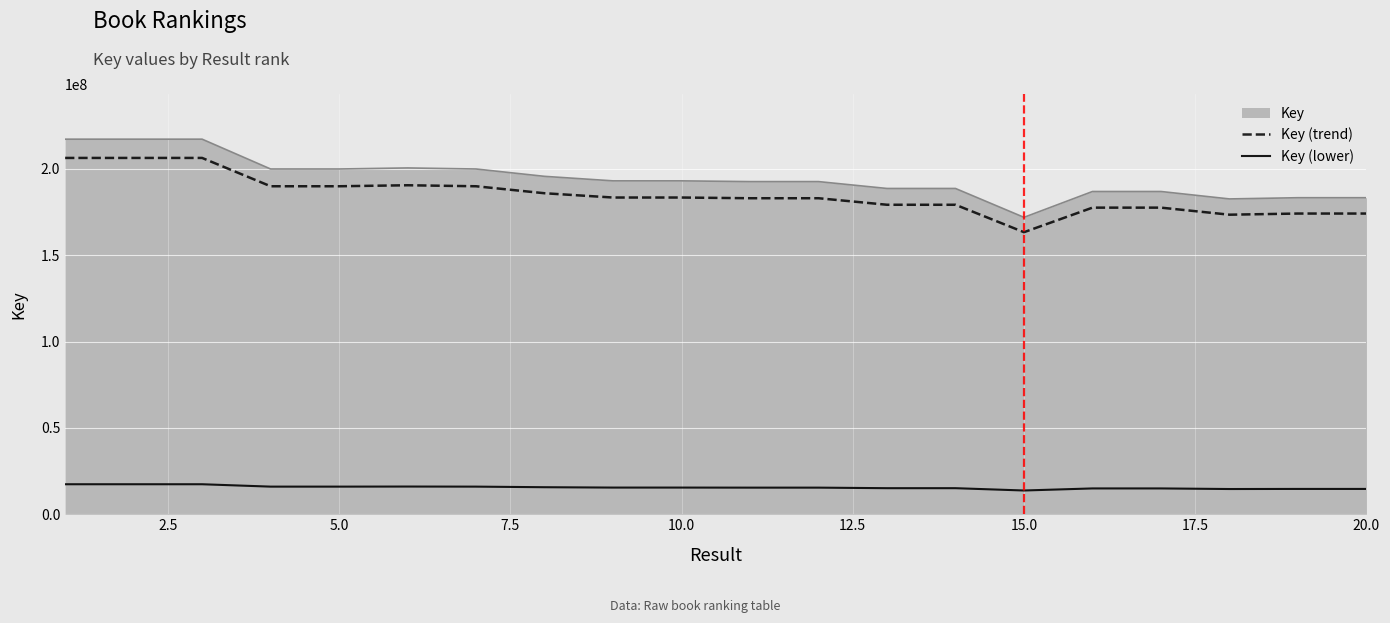

Which series has the widest spread of values?

Key